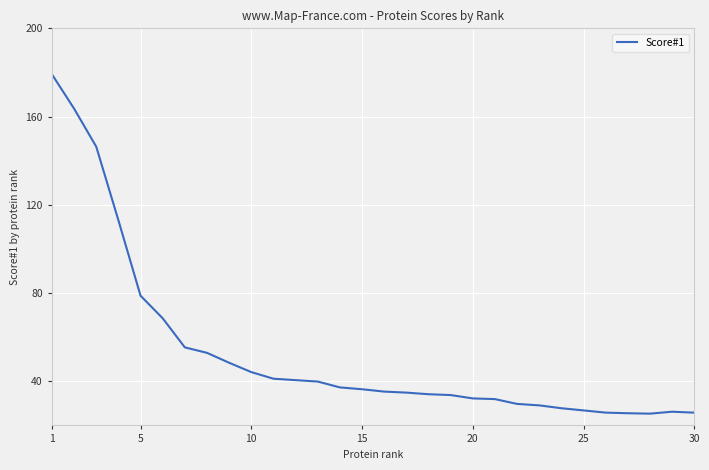

How many lines are shown in the chart?

1